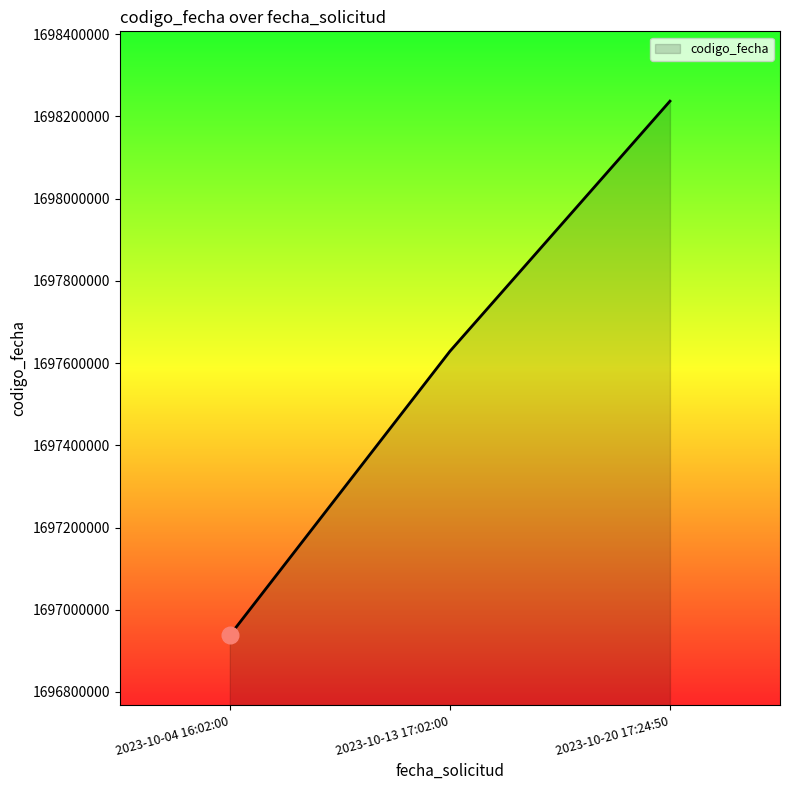

List the labels in order of value, smallest first.

2023-10-04 16:02:00, 2023-10-13 17:02:00, 2023-10-20 17:24:50